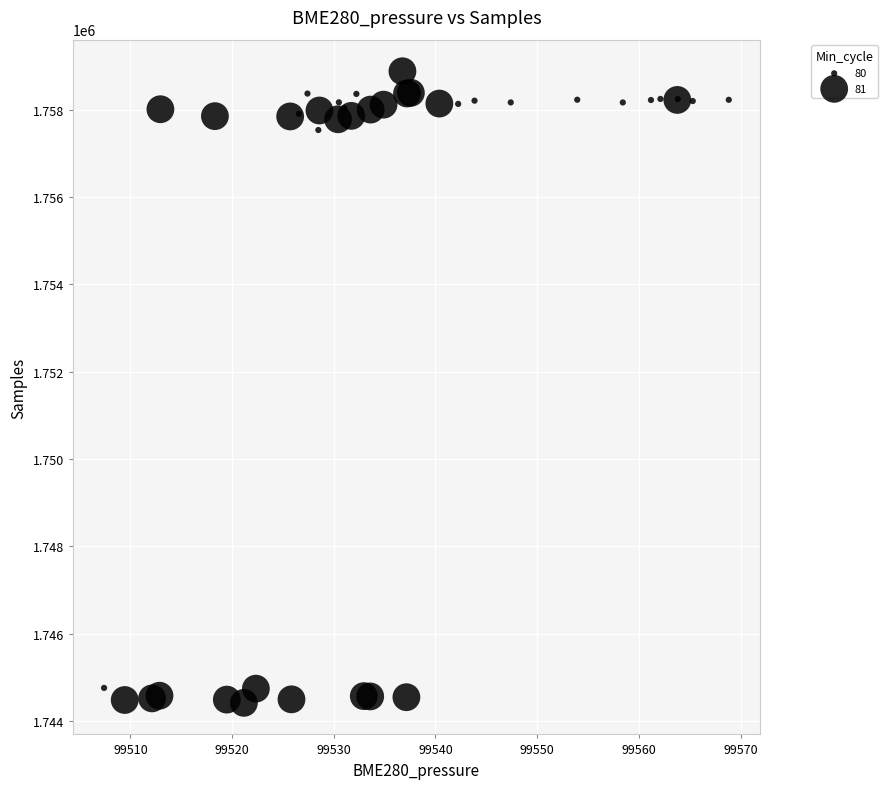

What Y value in the scatter plot is closest to 1751649?

1757536